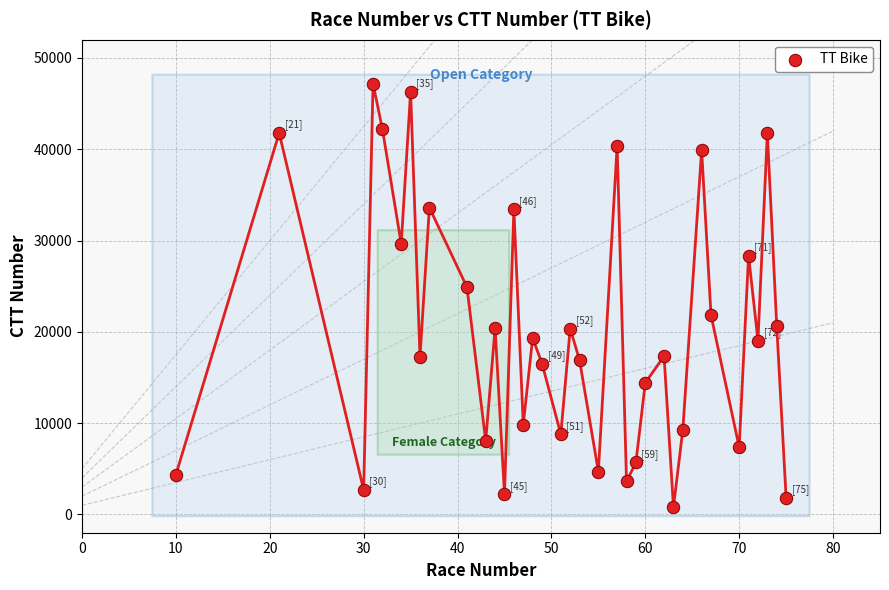

What is the range of X values (max minus min)?

65